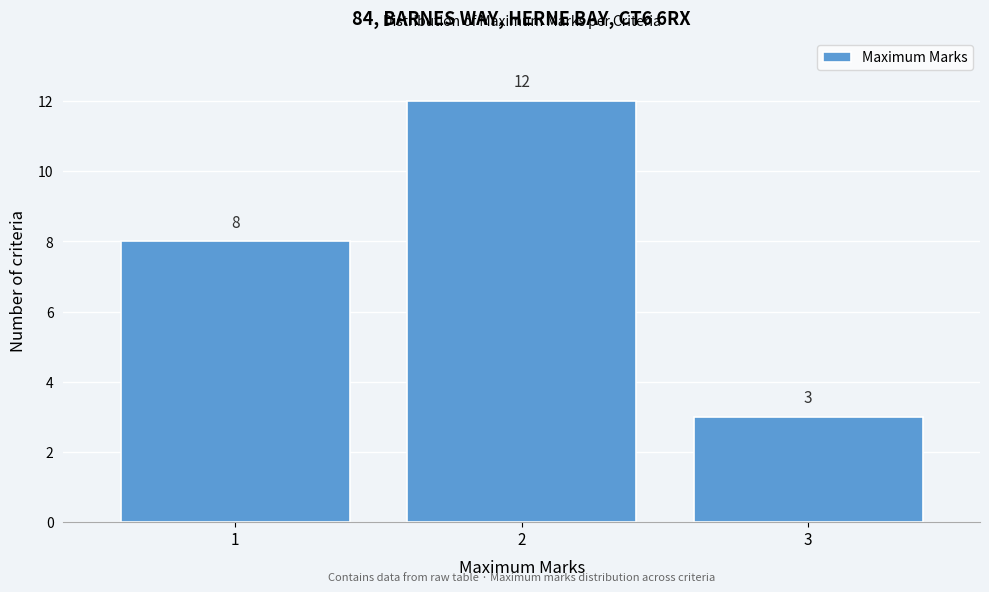

Reading left to right, list every bar in this chart as the range it spans on the x-axis followed by its height.

0.5 to 1.5: 8
1.5 to 2.5: 12
2.5 to 3.5: 3